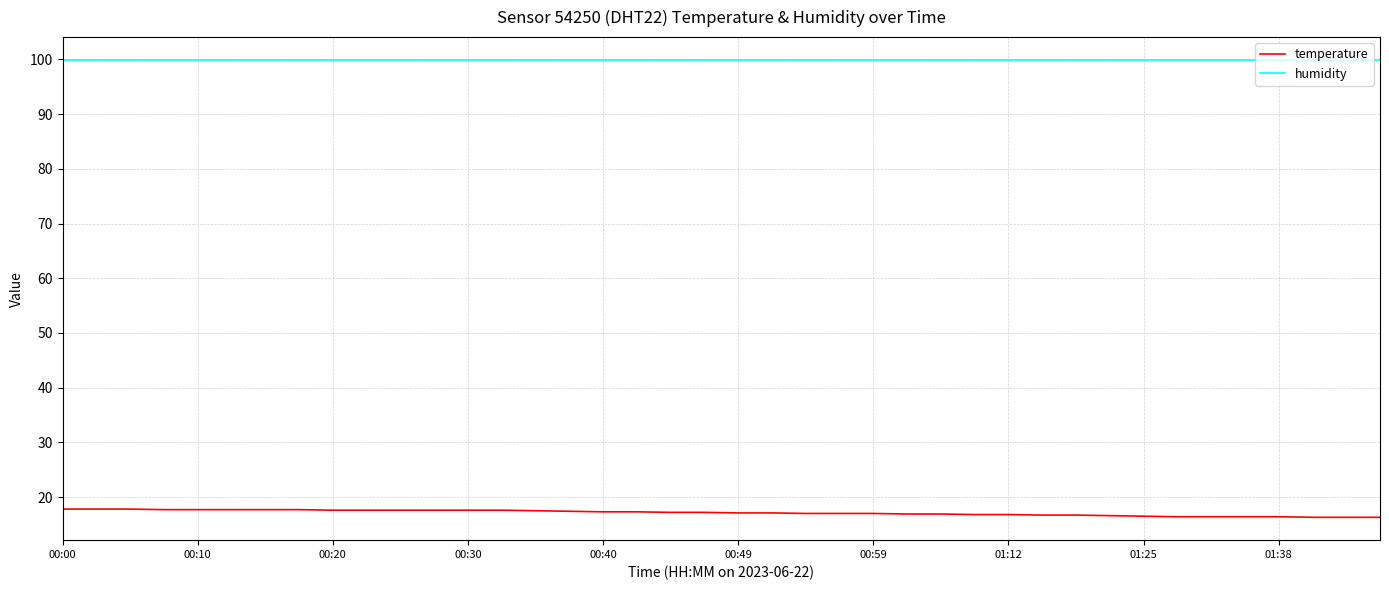

Rank the series by their average value, from highest to lowest.

humidity, temperature